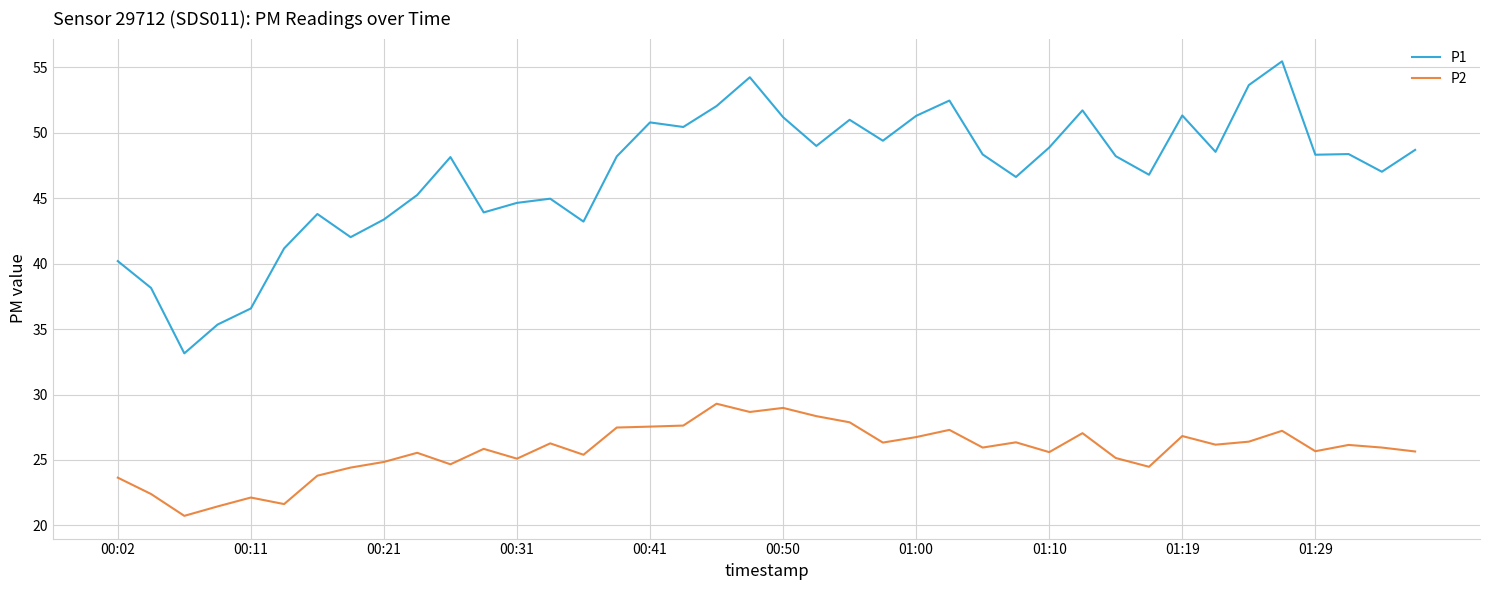

What is the minimum value for P2?

20.7